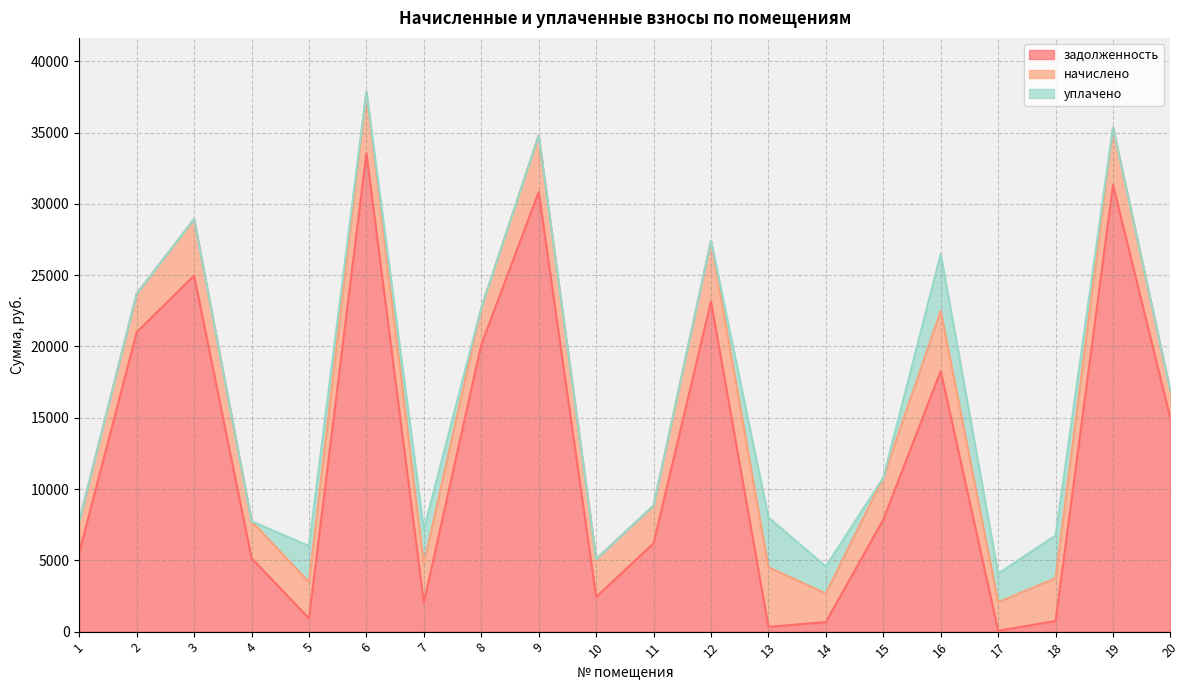

Which series has the largest range (max minus min)?

задолженность